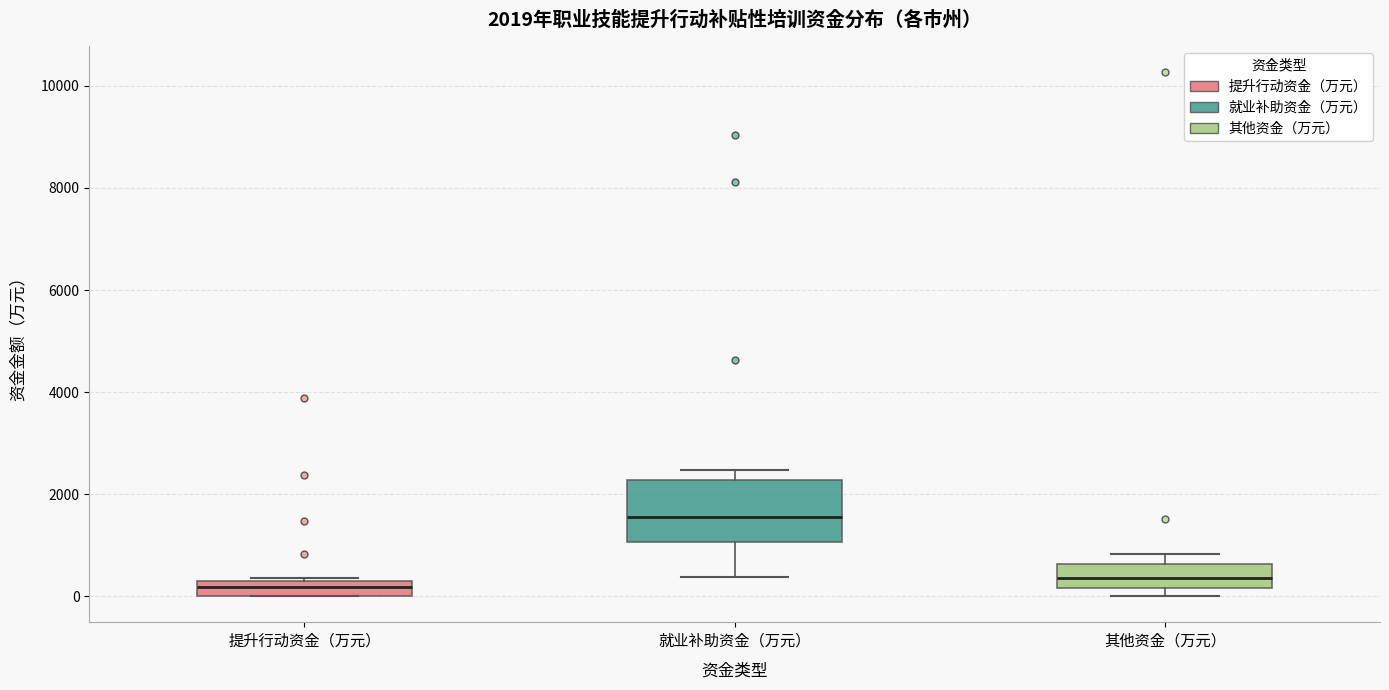

Which box's median line is the highest?

就业补助资金（万元）